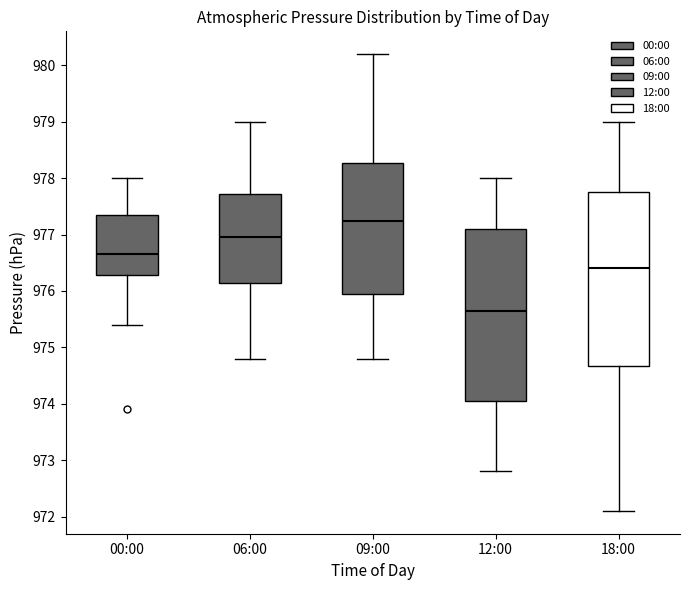

Reading left to right, read every box against the y-axis: the position of its median line, the range the box covers, and the ends of its whiskers. The values are not printed on the chart, so give them approximately, as read against the axis.

00:00: median 976.7, box 976.3 to 977.4, whiskers 975.4 to 978.0
06:00: median 977.0, box 976.2 to 977.7, whiskers 974.8 to 979.0
09:00: median 977.3, box 976.0 to 978.3, whiskers 974.8 to 980.2
12:00: median 975.7, box 974.1 to 977.1, whiskers 972.8 to 978.0
18:00: median 976.4, box 974.7 to 977.8, whiskers 972.1 to 979.0